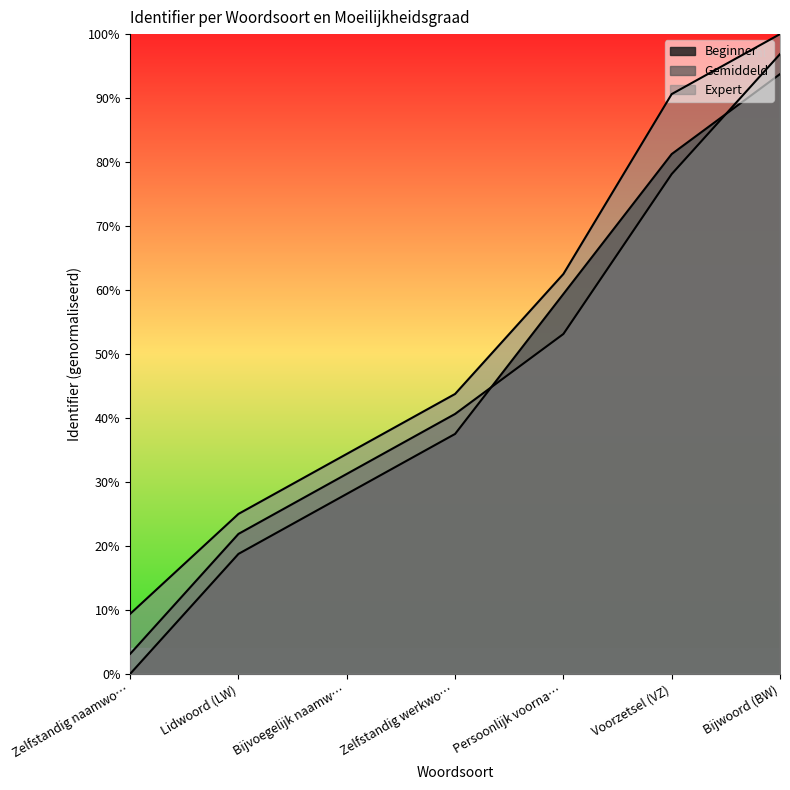

What position from the left is Voorzetsel (VZ)?

6